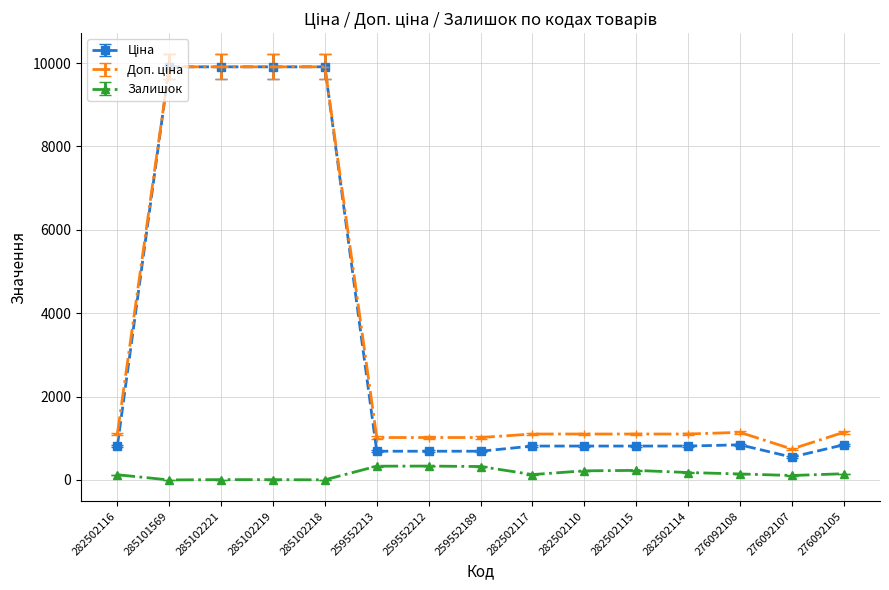

What is the spread (max minus min) of values at 259552212?

684.8